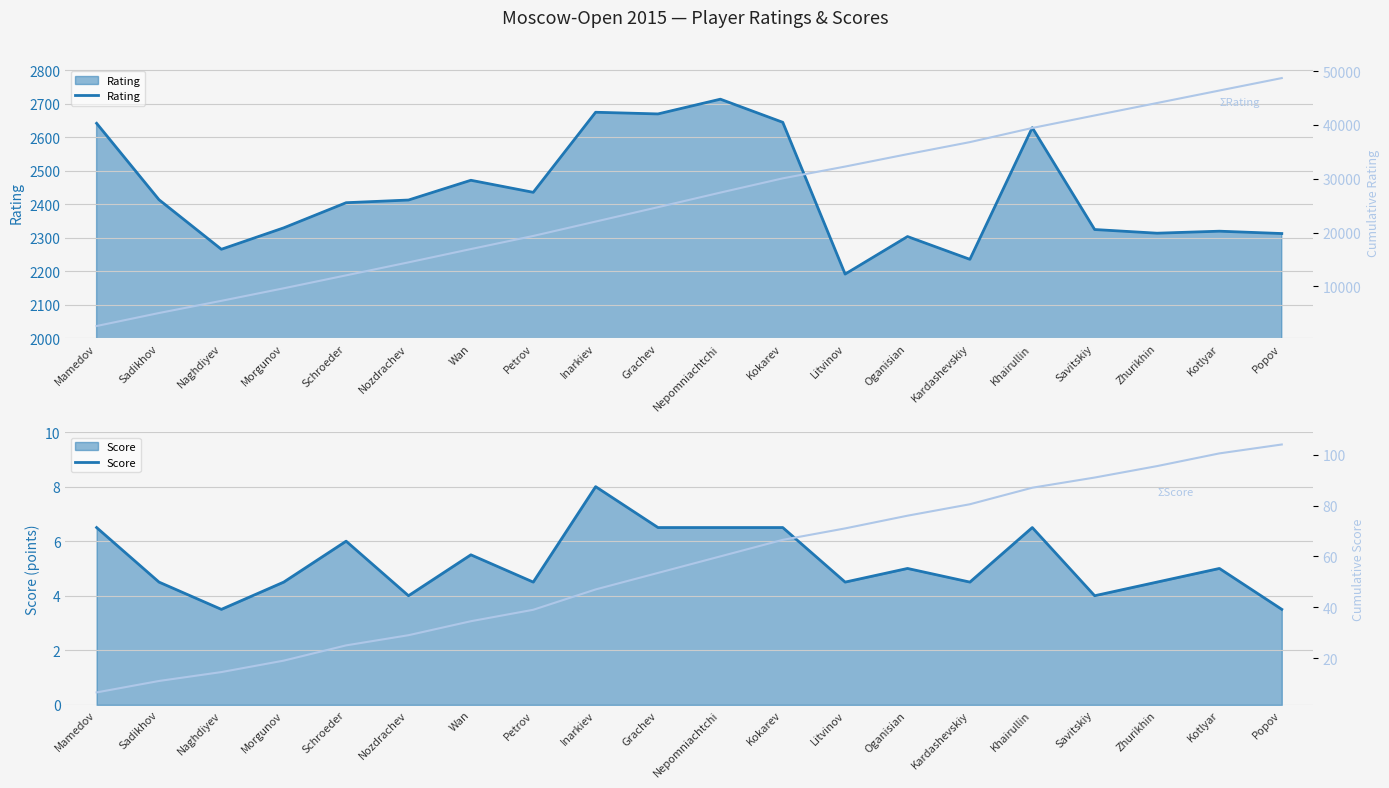

Which category has the highest value across all series?

Popov